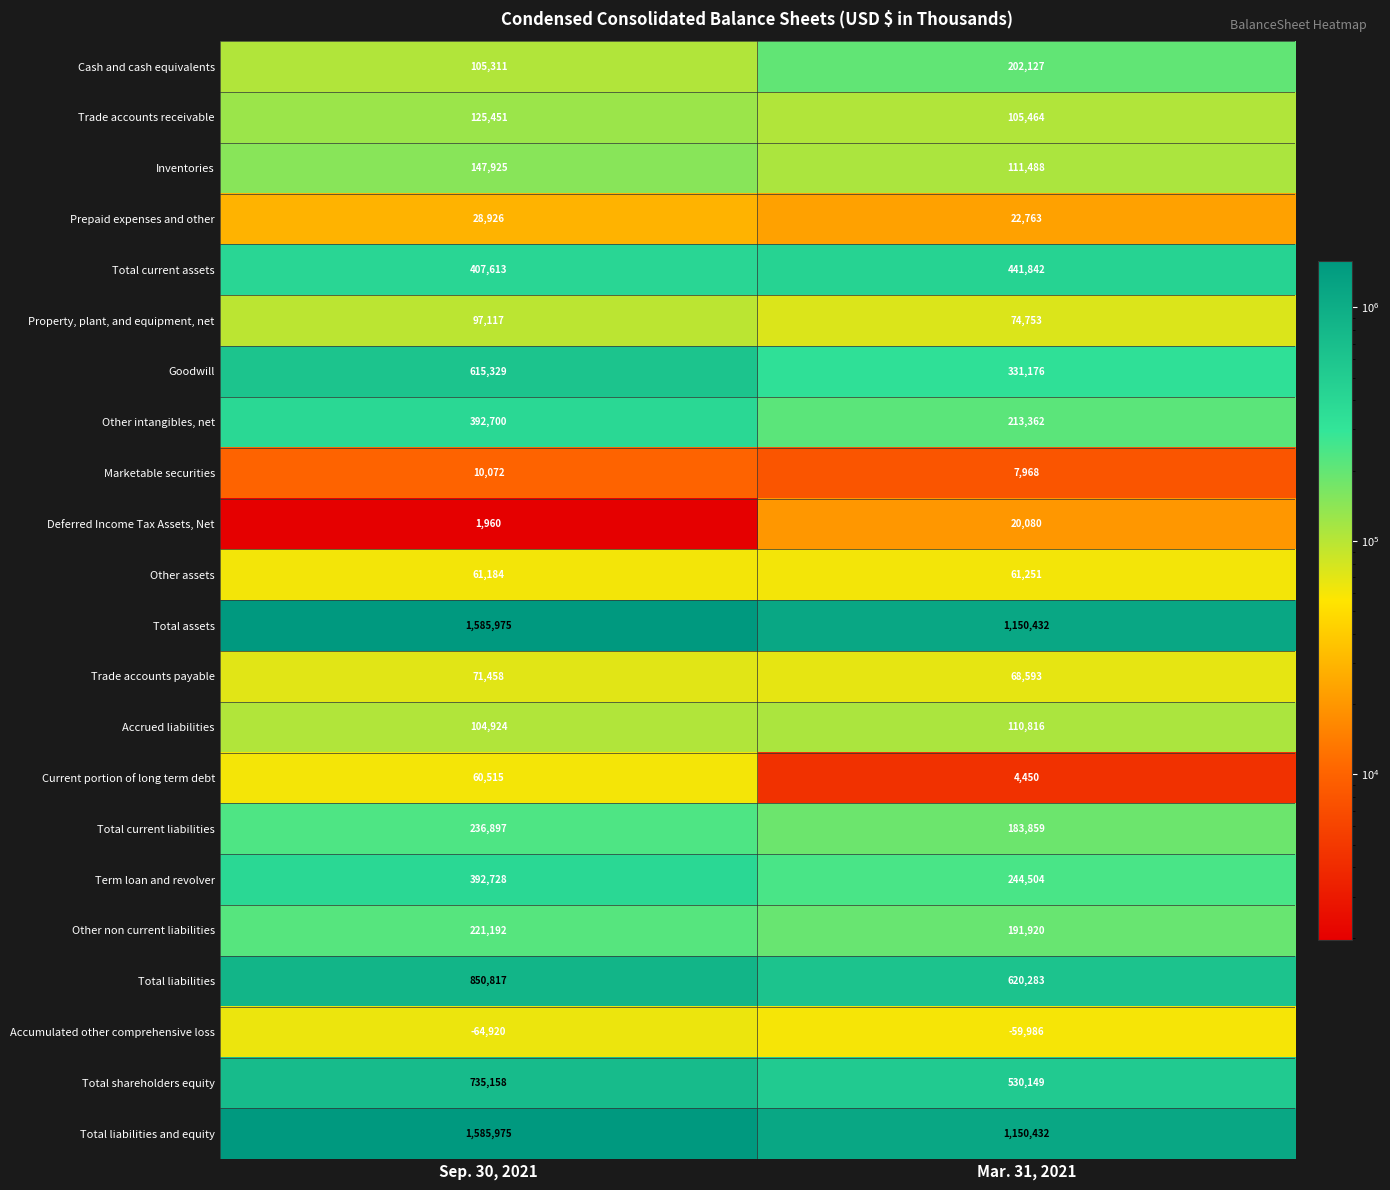

List the labels in order of Total current liabilities value, smallest first.

Mar. 31, 2021, Sep. 30, 2021